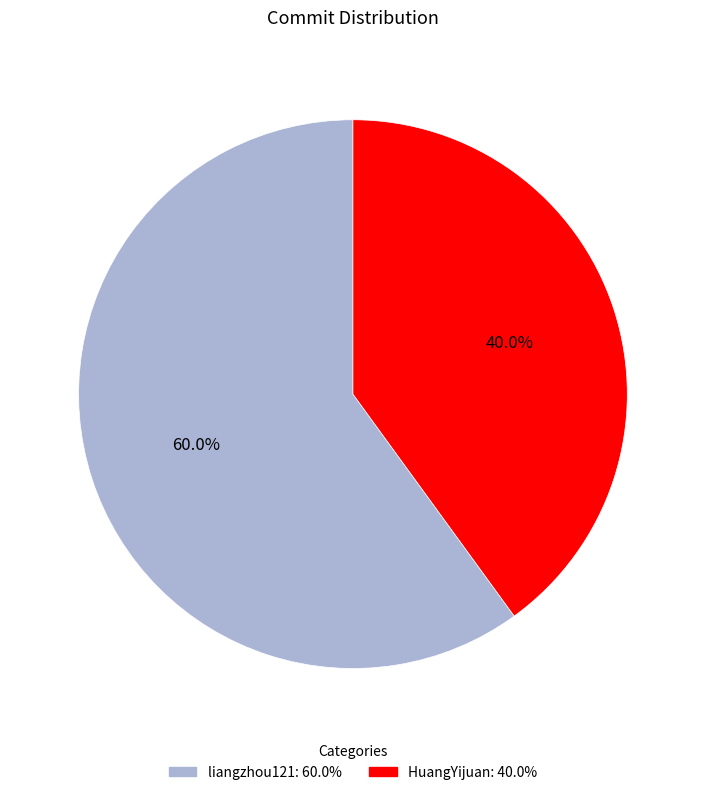

Rank the categories by value from highest to lowest.

liangzhou121, HuangYijuan